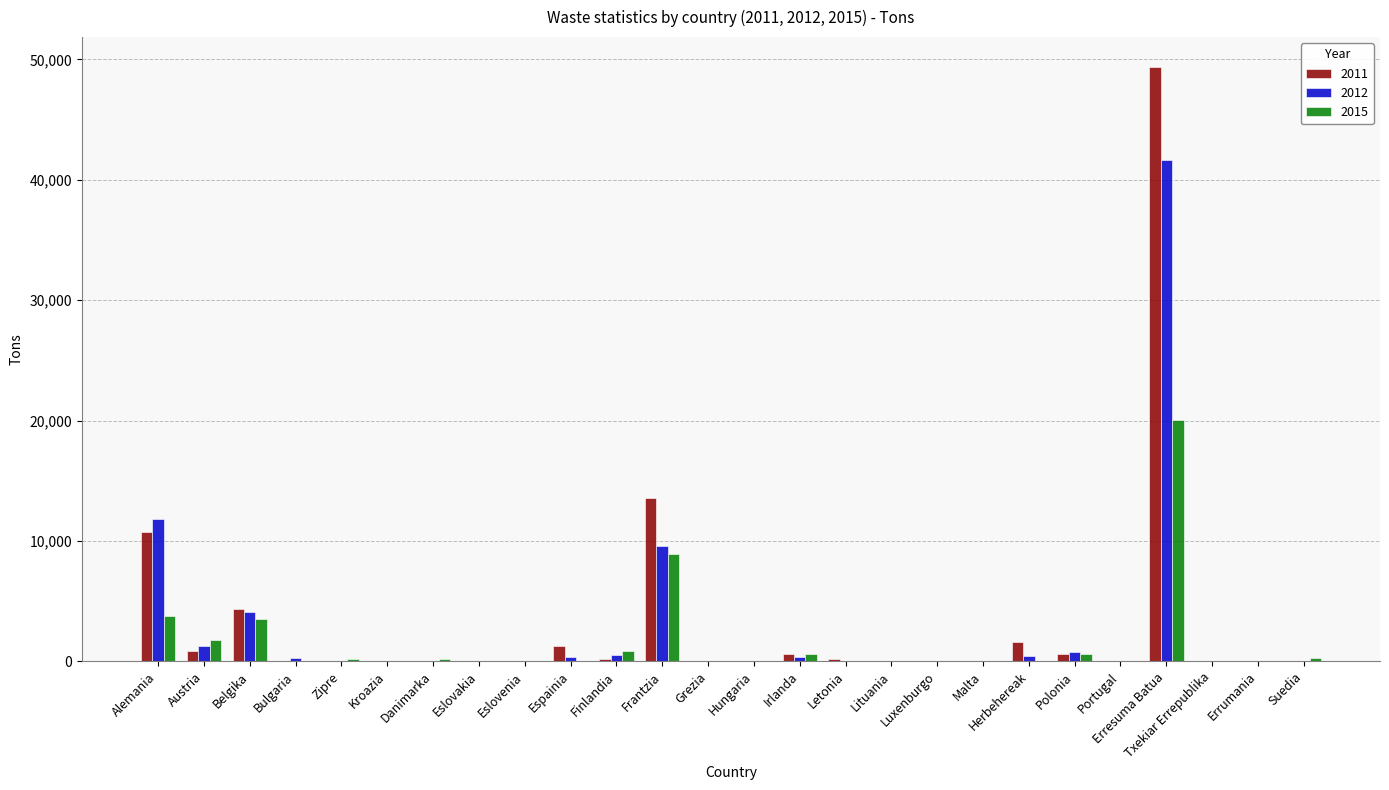

At which category is the sum across all series the highest?

Erresuma Batua